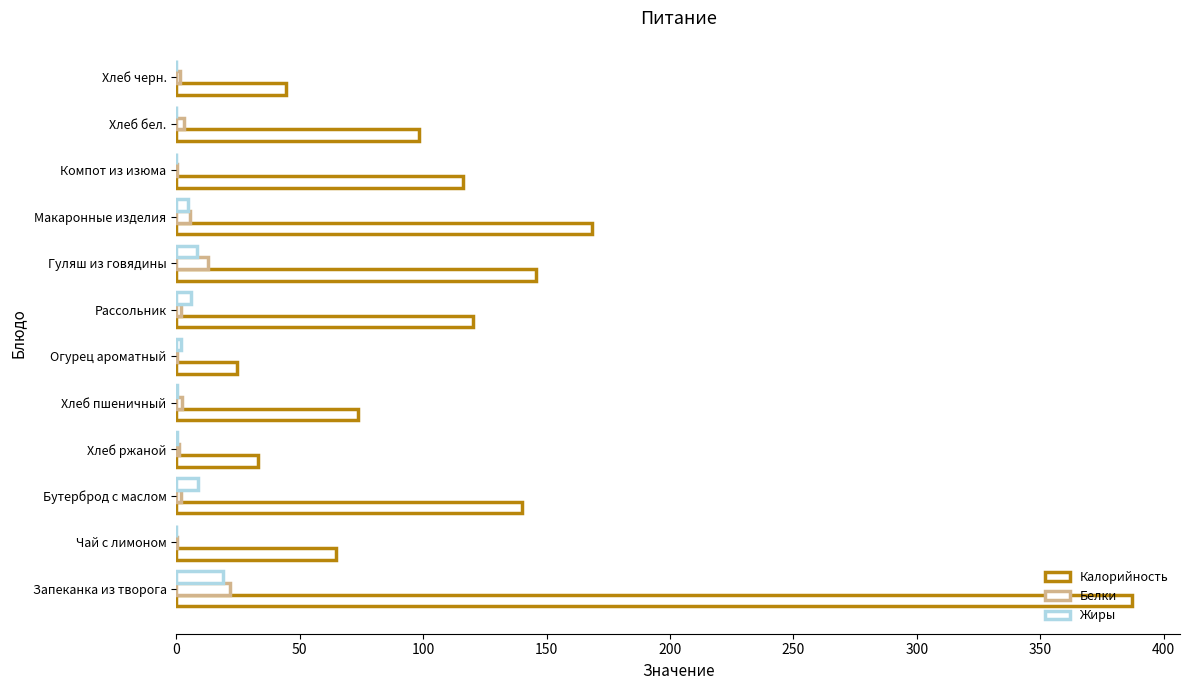

Count the number of data series in this chart.

3